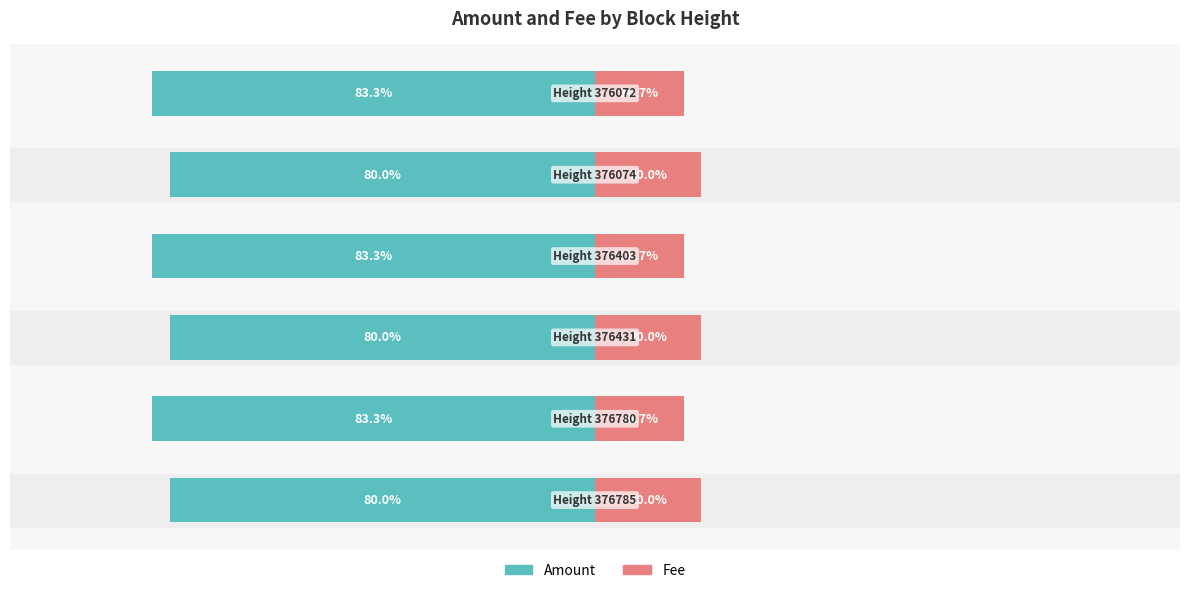

What is the sum of all Amount values?

-490.0